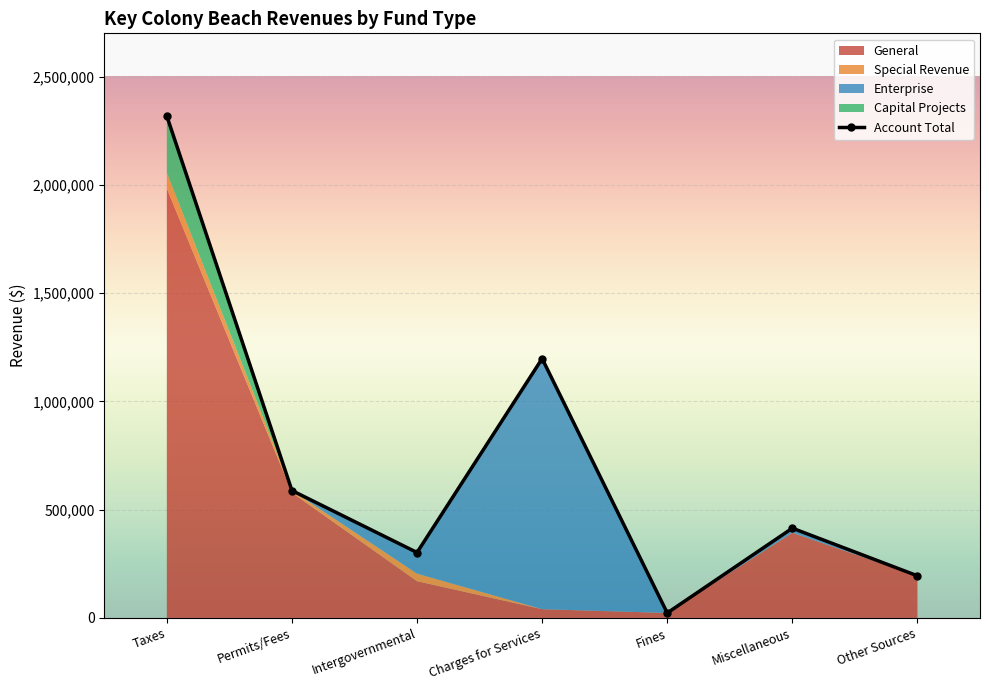

List the labels in order of value, smallest first.

Fines, Other Sources, Intergovernmental, Miscellaneous, Permits/Fees, Charges for Services, Taxes